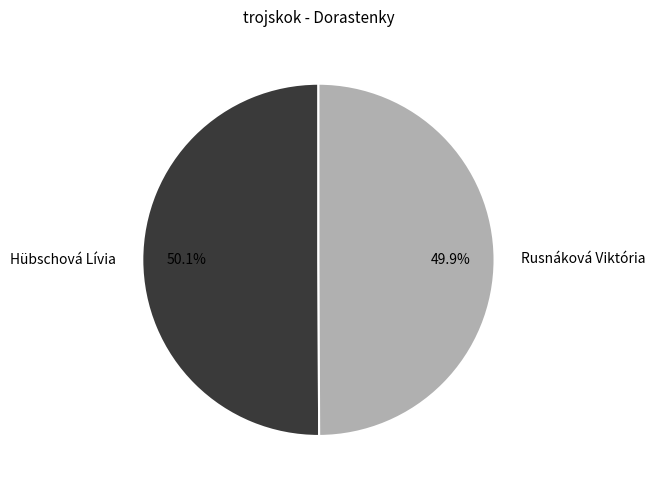

Is there any slice that represents more than half of the pie?

Yes